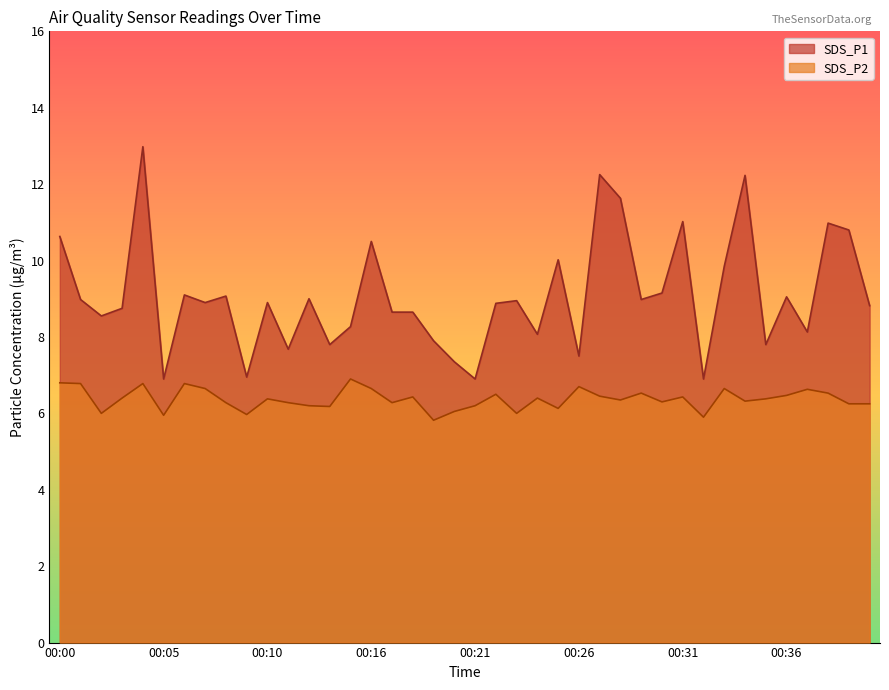

At which category does the chart reach its minimum across all series?

00:19